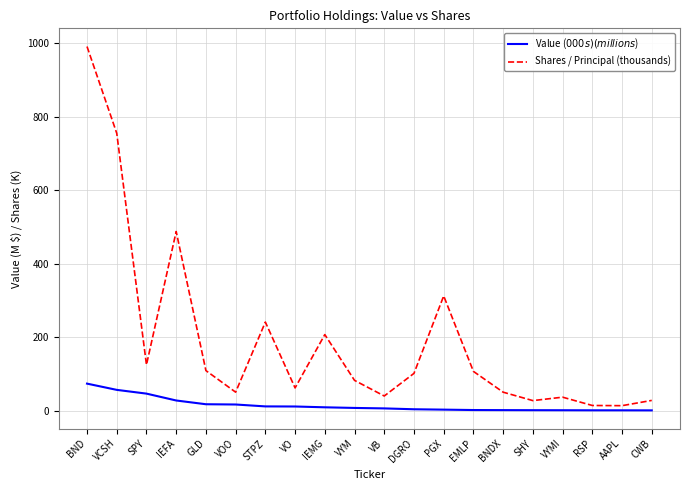

Which series has the largest total across all categories?

Shares / Principal (thousands)